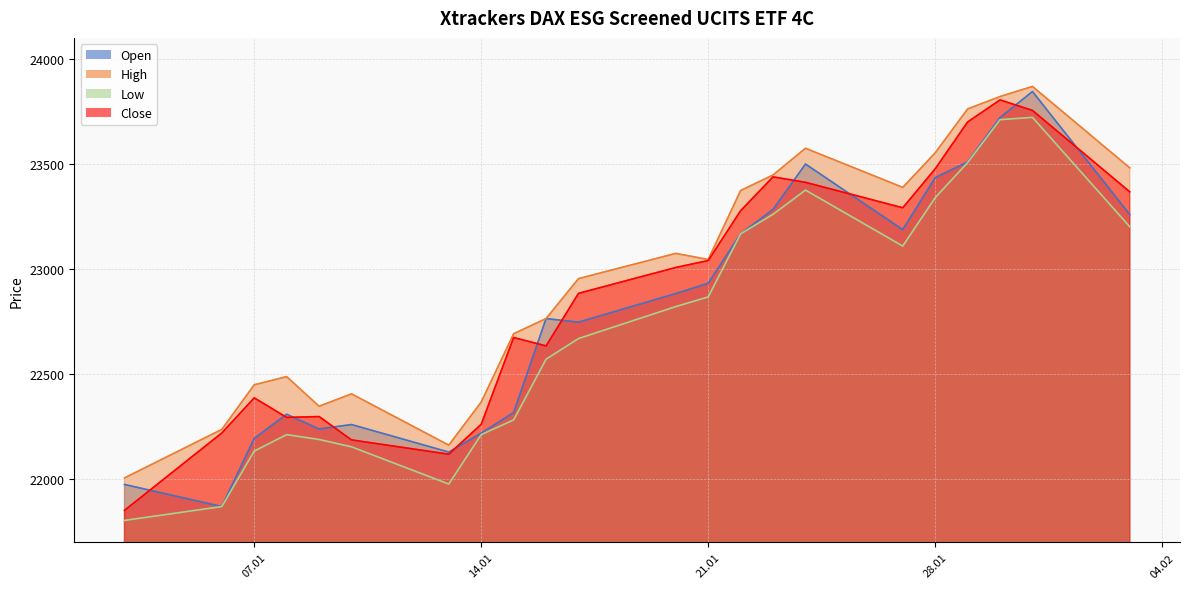

Is it true that High equals 23553 at 28.01?

True